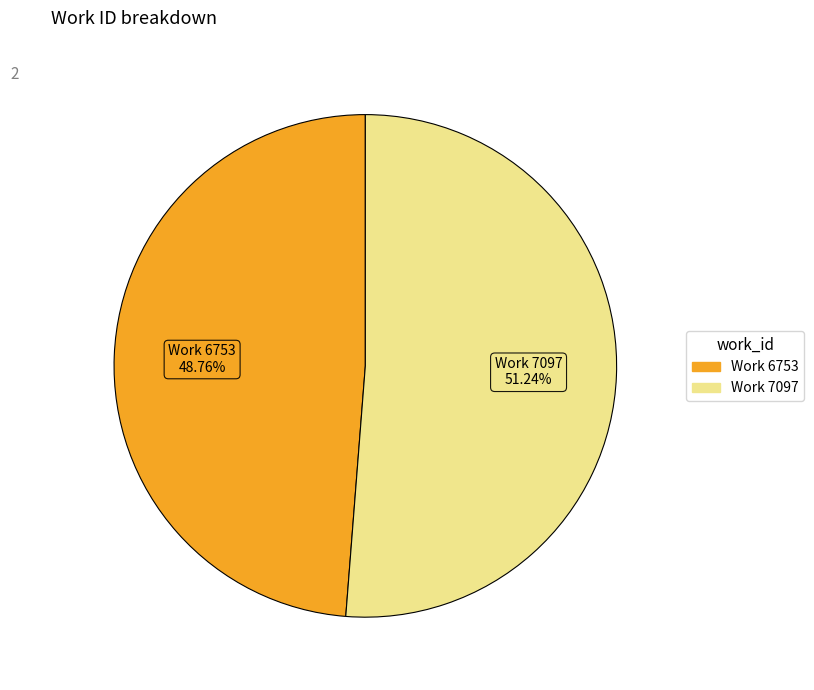

What percentage is NOT represented by Work 6753?

51.2%